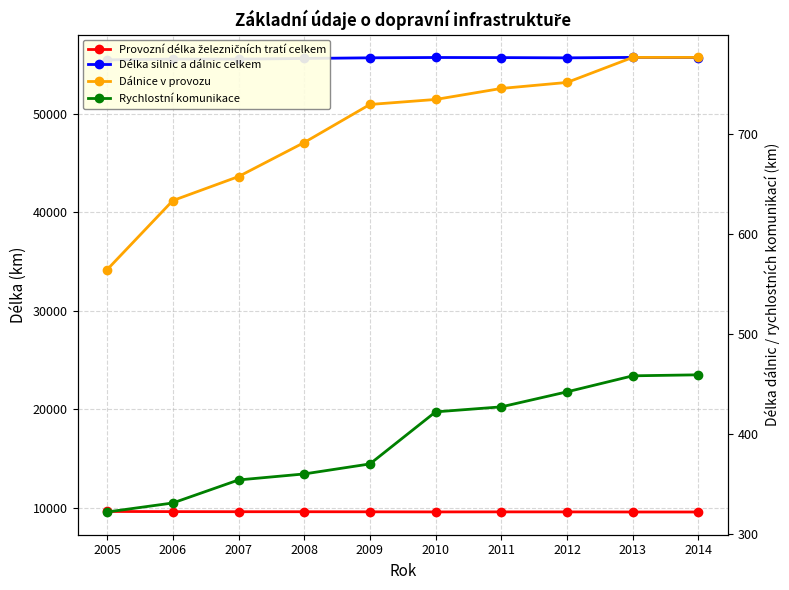

How many categories are shown in the chart?

10